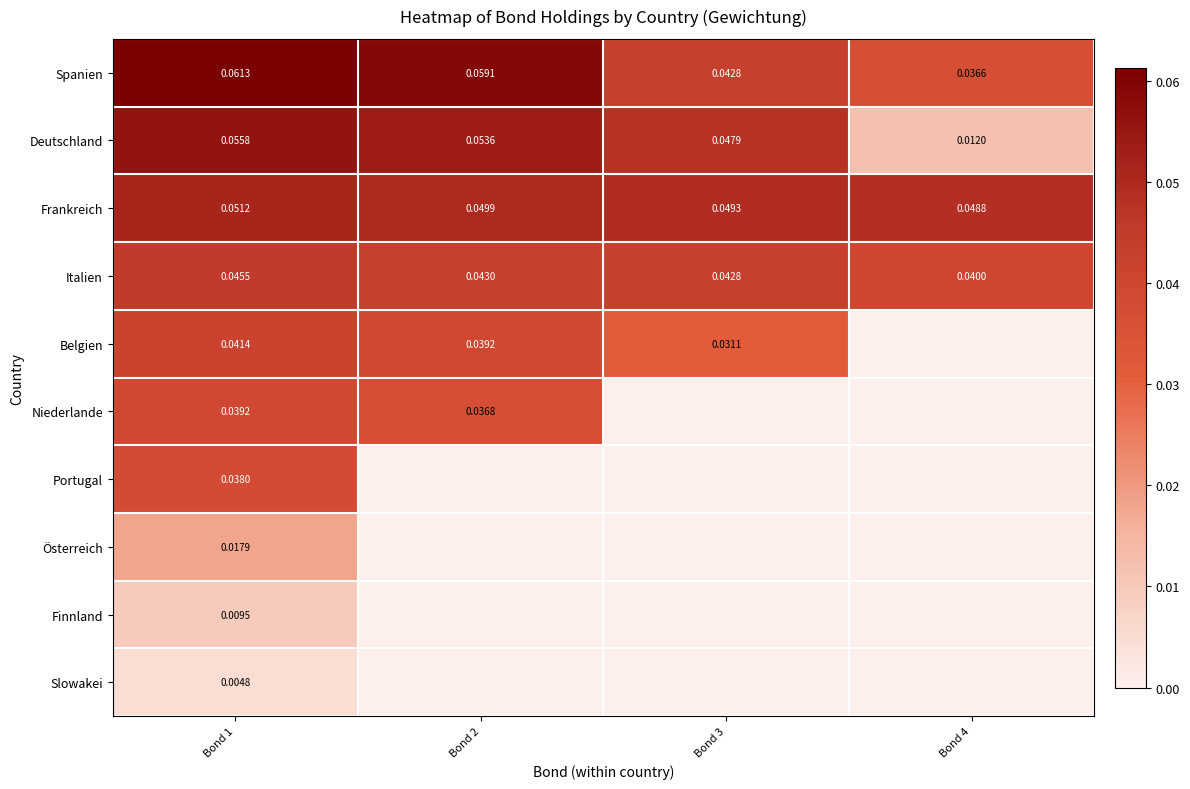

What is the total value across all series at Bond 1?

0.4